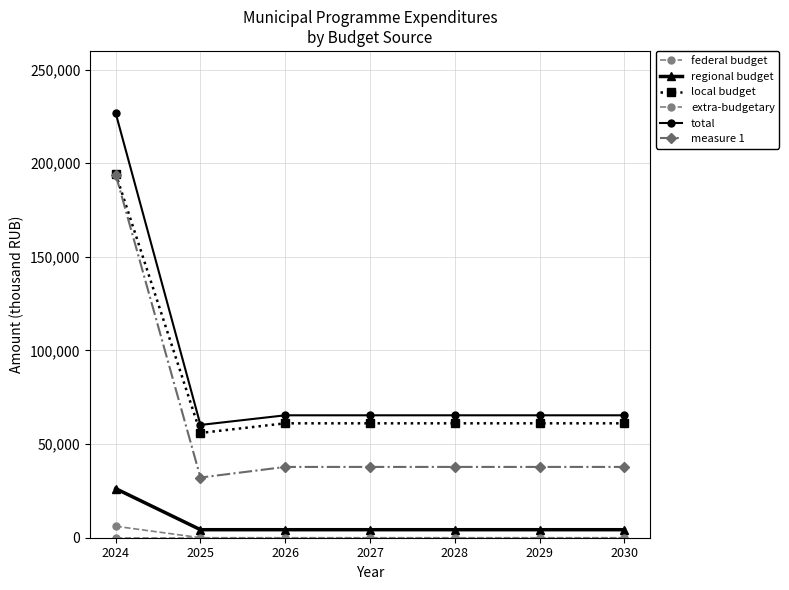

Does the chart have visible grid lines?

Yes